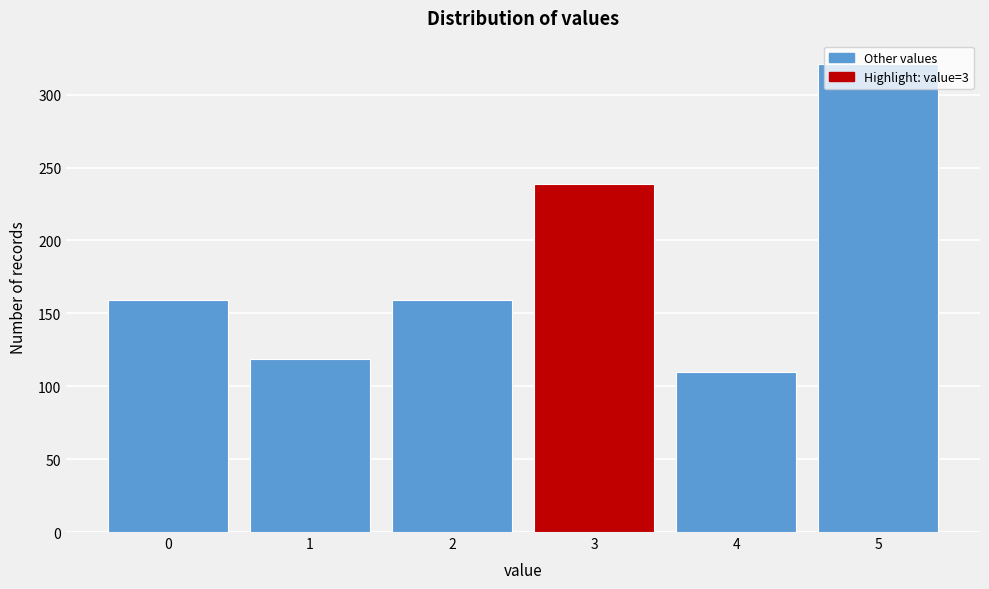

What is the smallest value displayed?

110